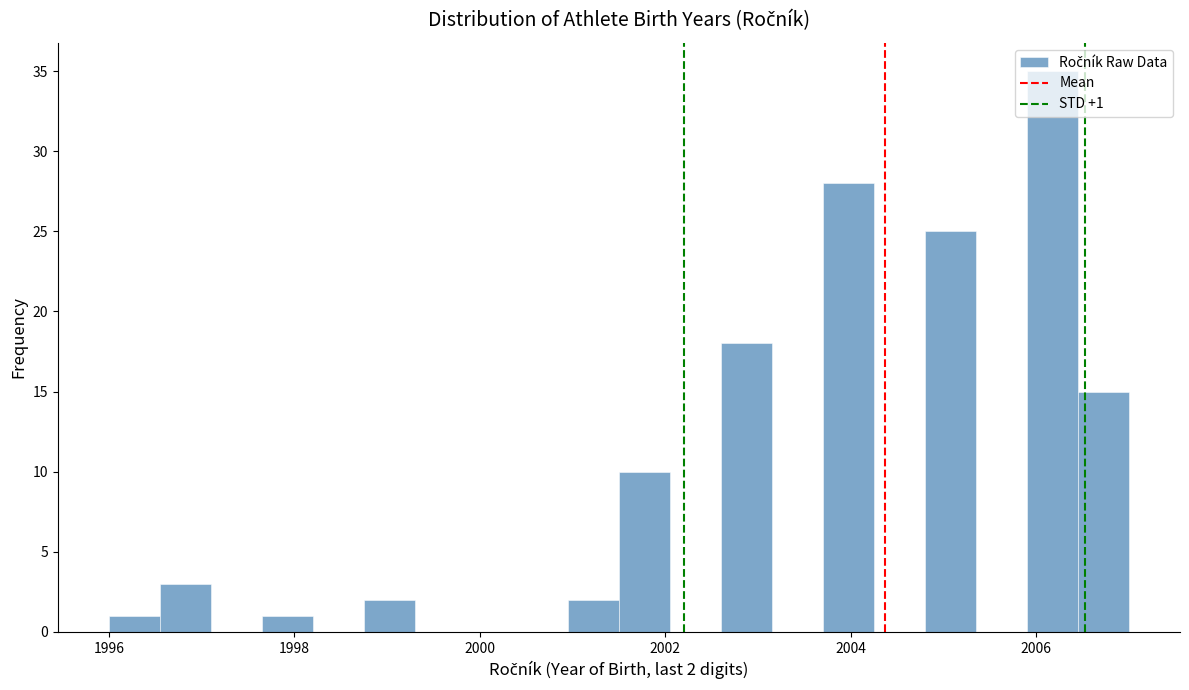

Read against the x-axis, roughly where is the centre of the tallest bar?

2006.2